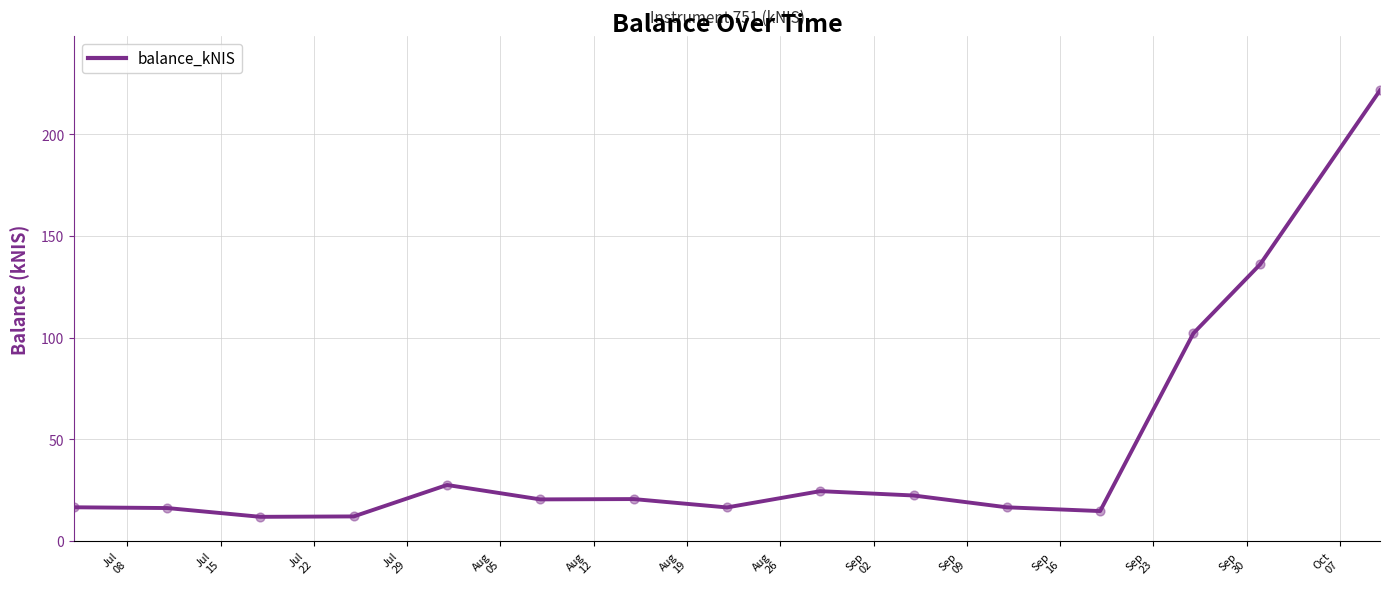

What is the maximum value shown in the chart?

221.5